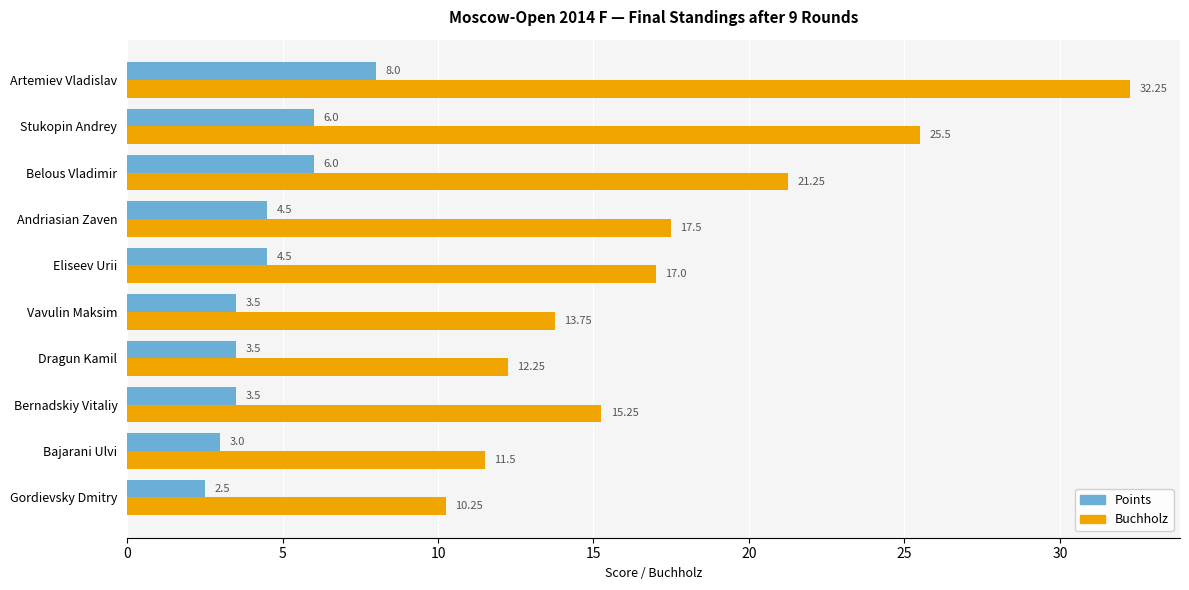

Which label corresponds to the smallest value in the chart?

Gordievsky Dmitry